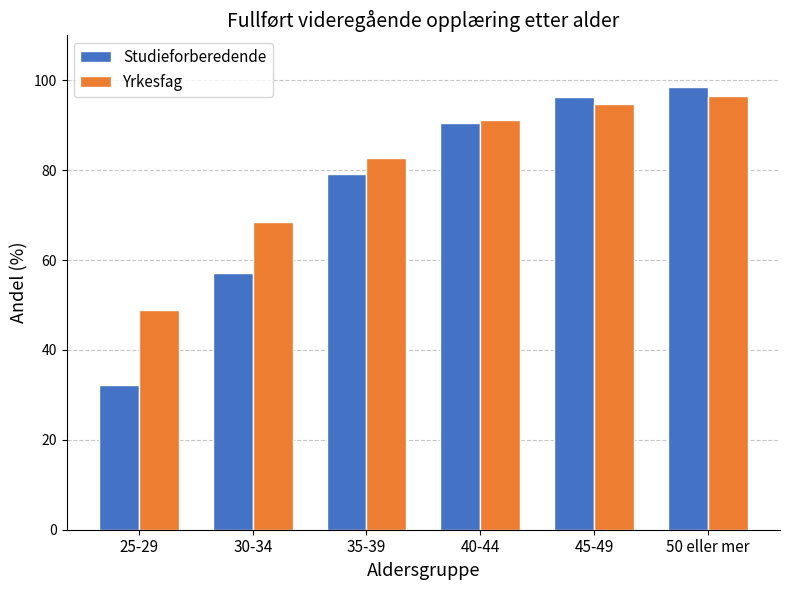

Reading left to right, extract all data points from this chart.

Studieforberedende: 25-29=32.3	30-34=57.2	35-39=79.1	40-44=90.6	45-49=96.3	50 eller mer=98.6
Yrkesfag: 25-29=48.8	30-34=68.4	35-39=82.6	40-44=91.1	45-49=94.7	50 eller mer=96.4